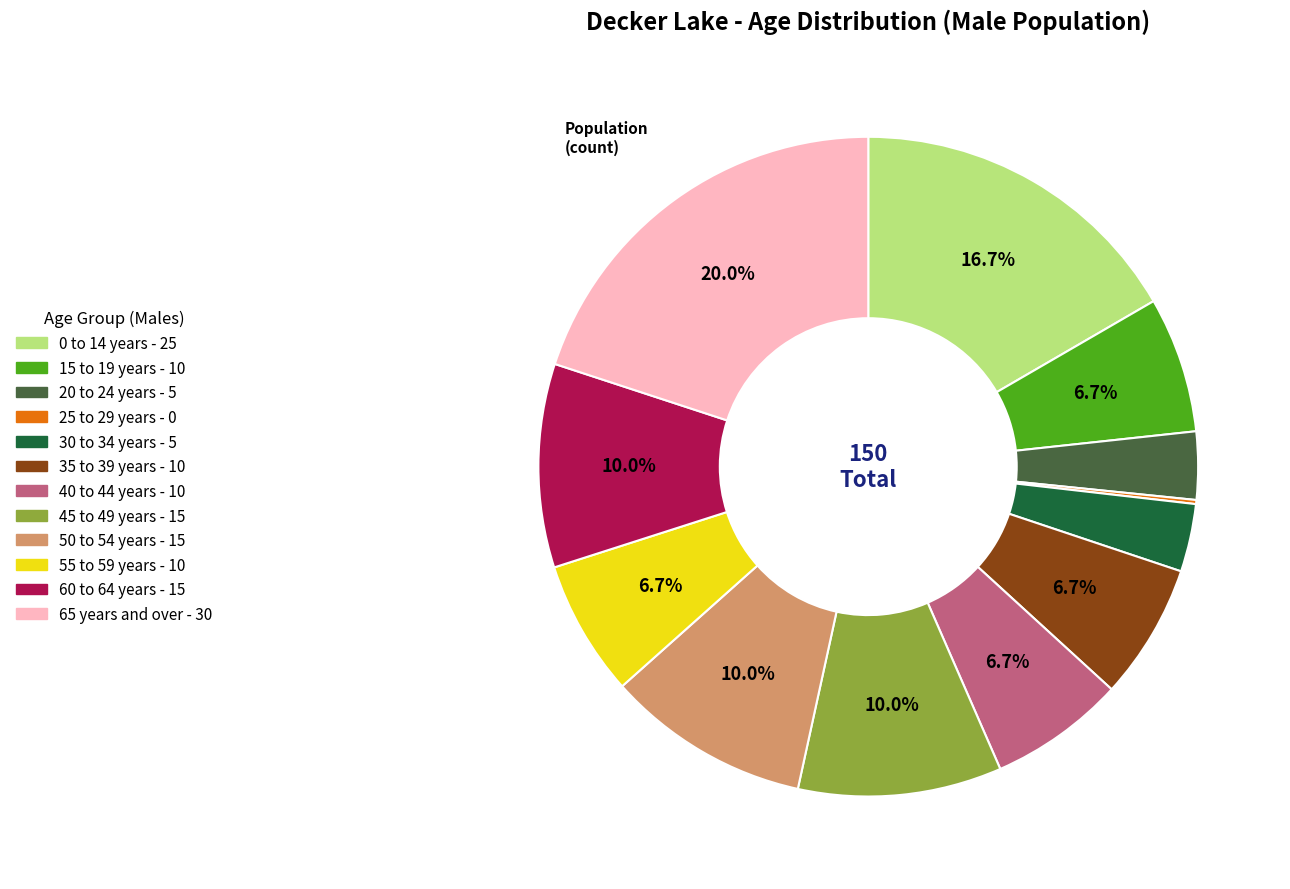

Count the number of slices in the pie.

12